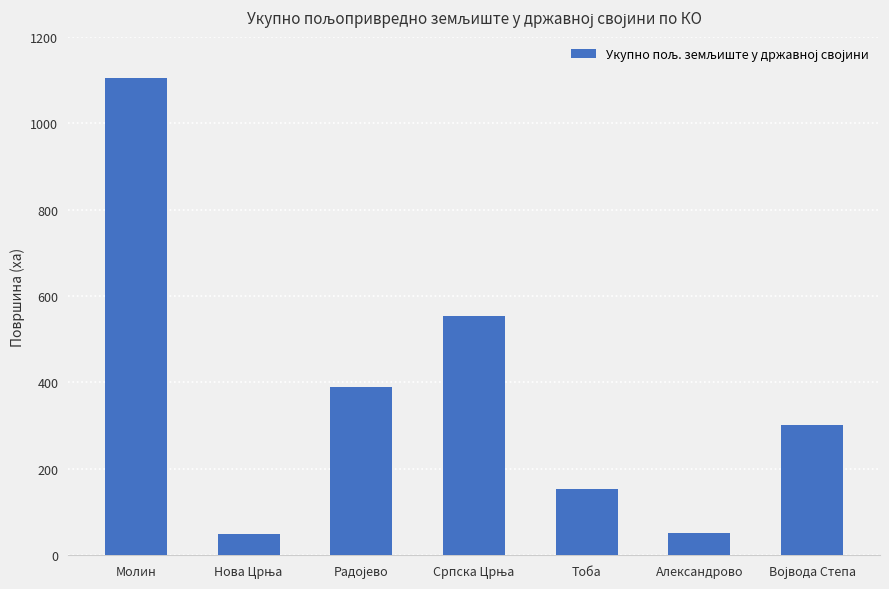

What is the change in value from Тоба to Александрово?

-100.3